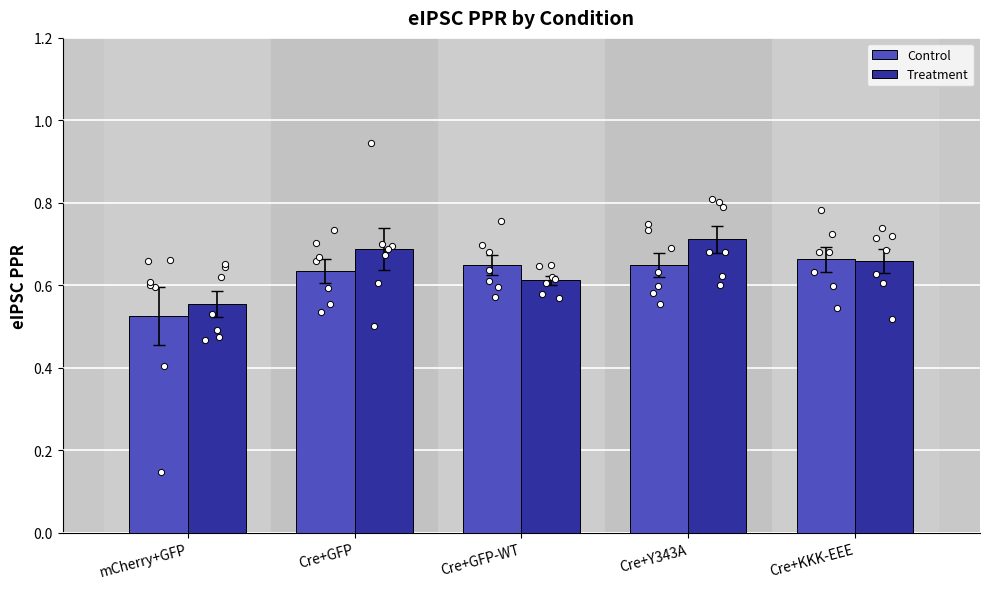

Which series contains the lowest Y value?

Control